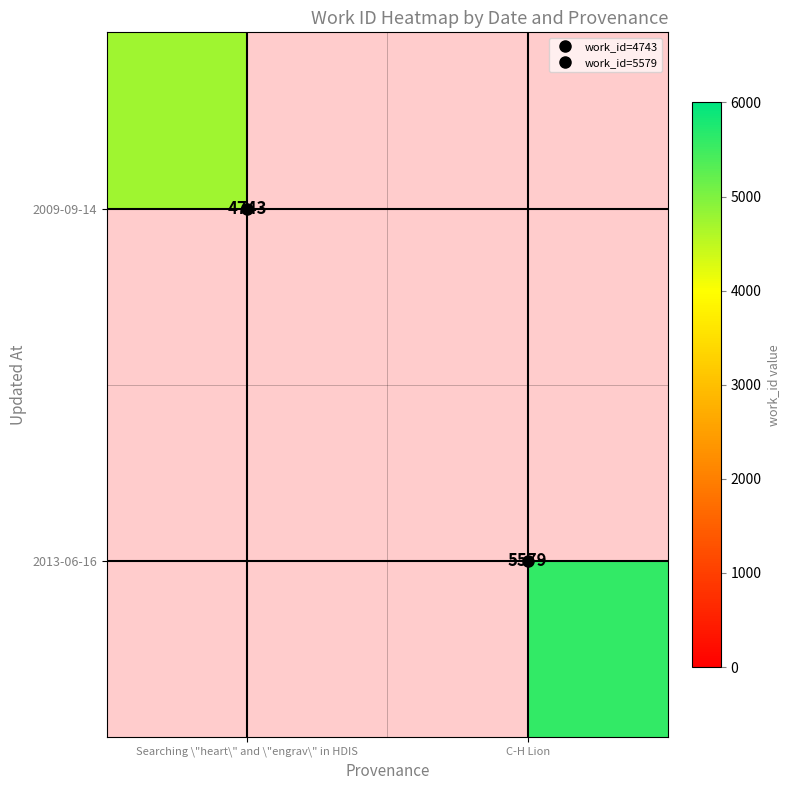

What is the greatest value displayed?

5579.0